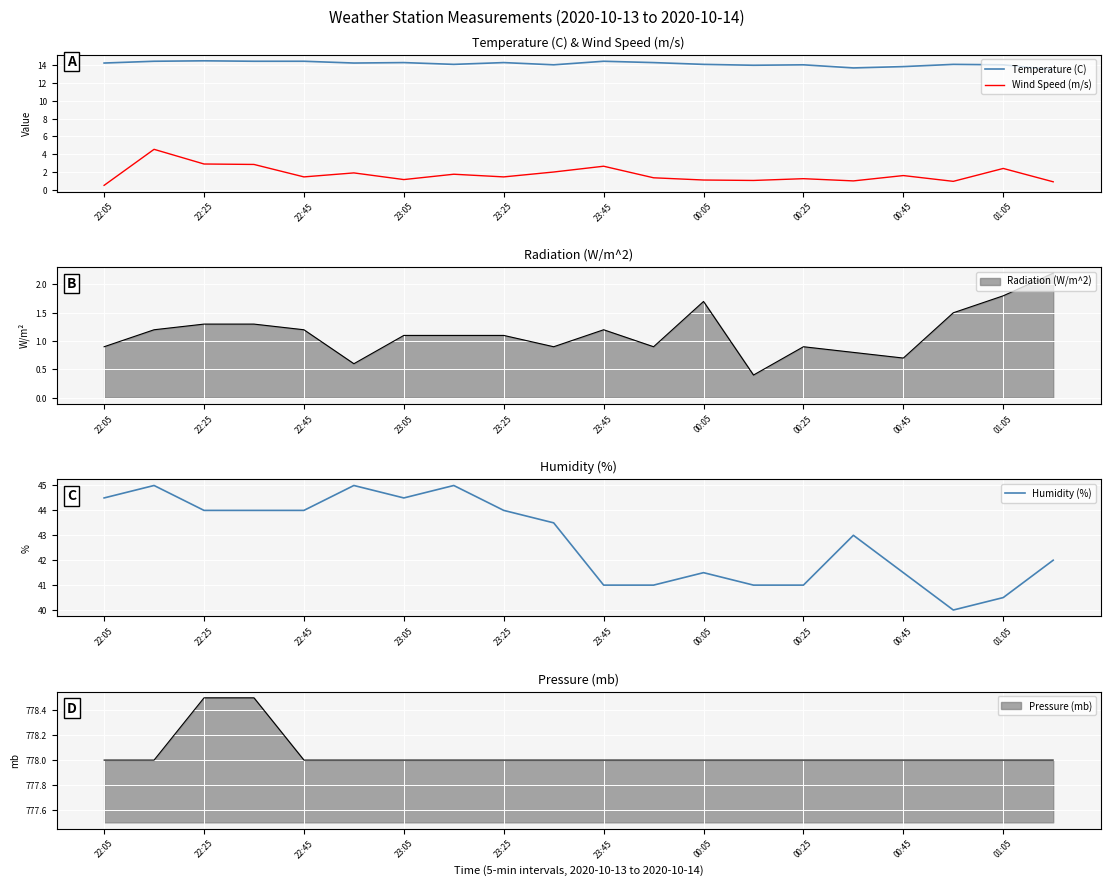

The value of Humidity (%) at 00:05 is 68.6. True or false?

False